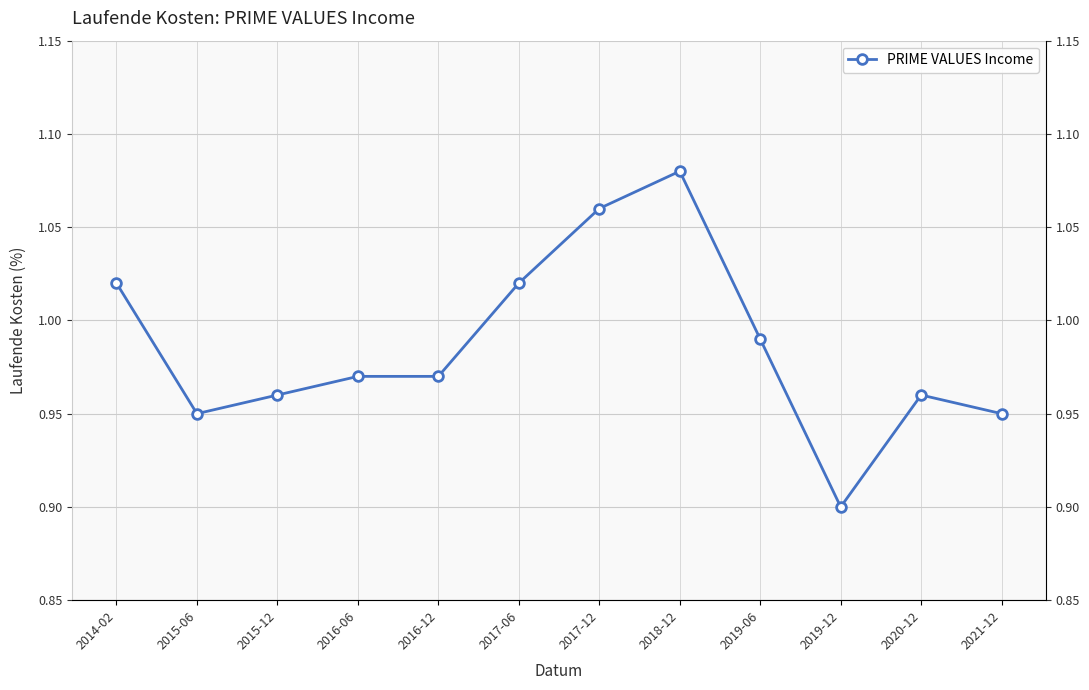

Reading right to left, transcribe all the data shown in this chart.

2021-12=0.9	2020-12=1.0	2019-12=0.9	2019-06=1.0	2018-12=1.1	2017-12=1.1	2017-06=1.0	2016-12=1.0	2016-06=1.0	2015-12=1.0	2015-06=0.9	2014-02=1.0